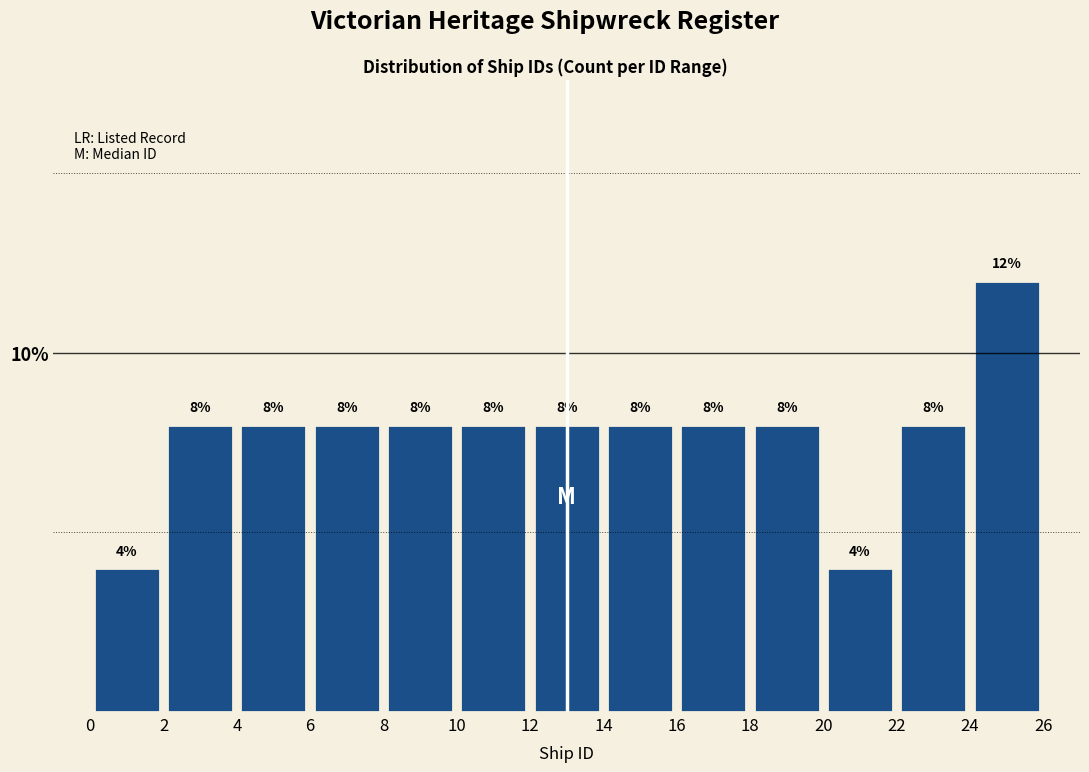

Reading left to right, list every bar in this chart as the range it spans on the x-axis followed by its height.

0 to 2: 4
2 to 4: 8
4 to 6: 8
6 to 8: 8
8 to 10: 8
10 to 12: 8
12 to 14: 8
14 to 16: 8
16 to 18: 8
18 to 20: 8
20 to 22: 4
22 to 24: 8
24 to 26: 12